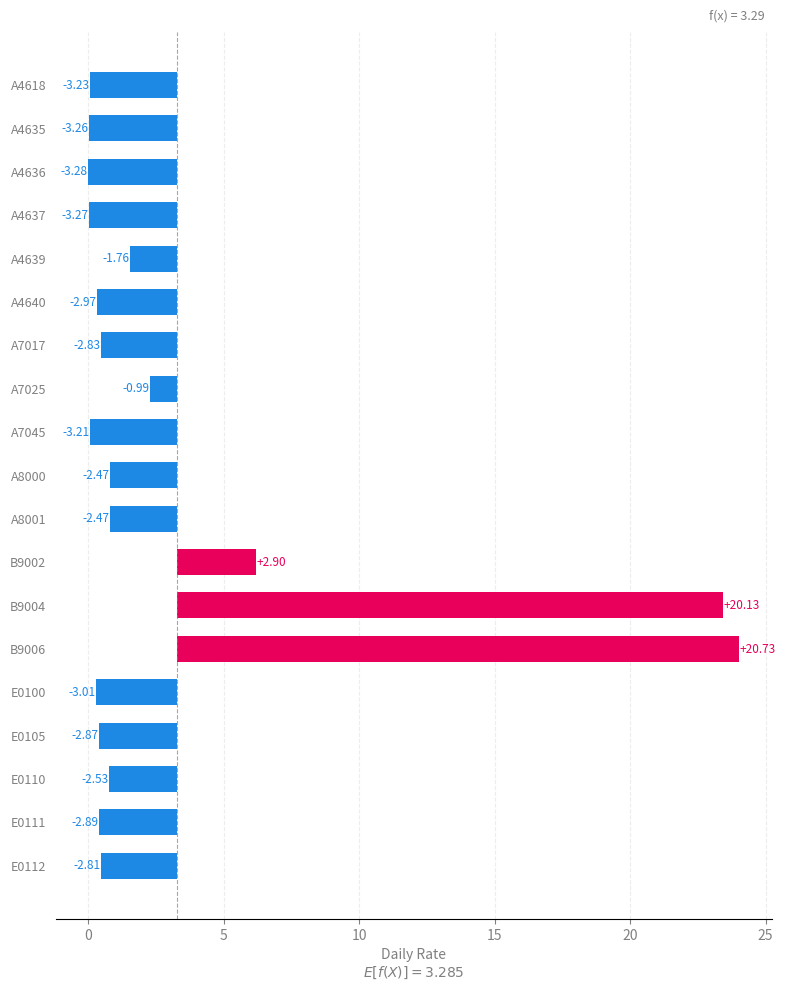

What is the difference between the second highest and second lowest values?

23.4